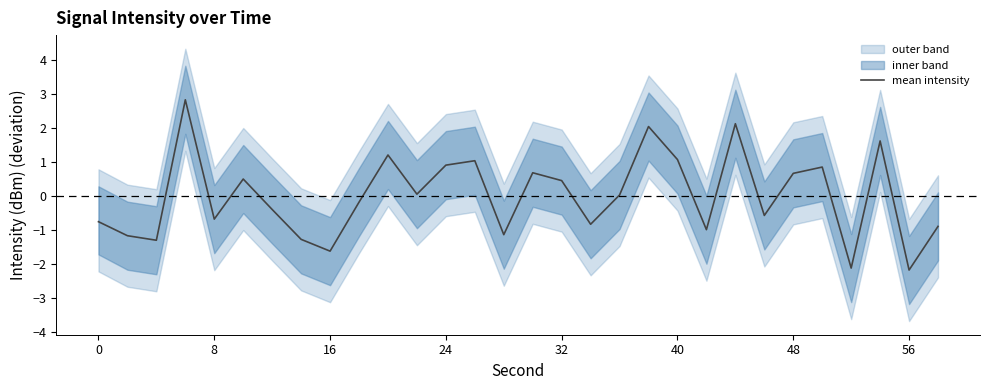

How many lines are shown in the chart?

1